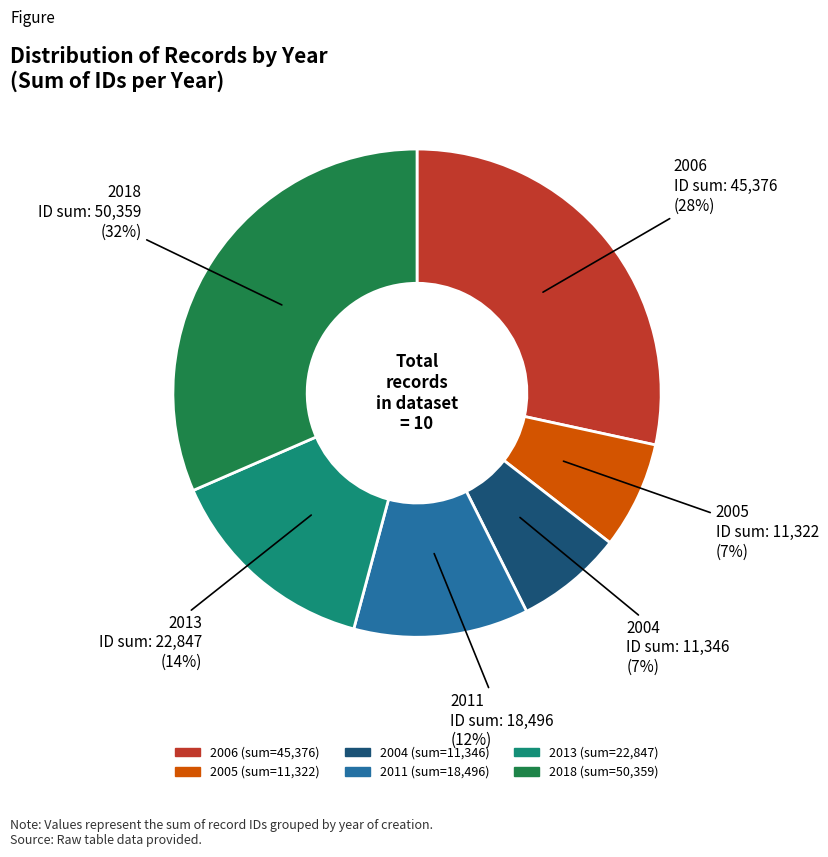

Does any single category account for the majority?

No